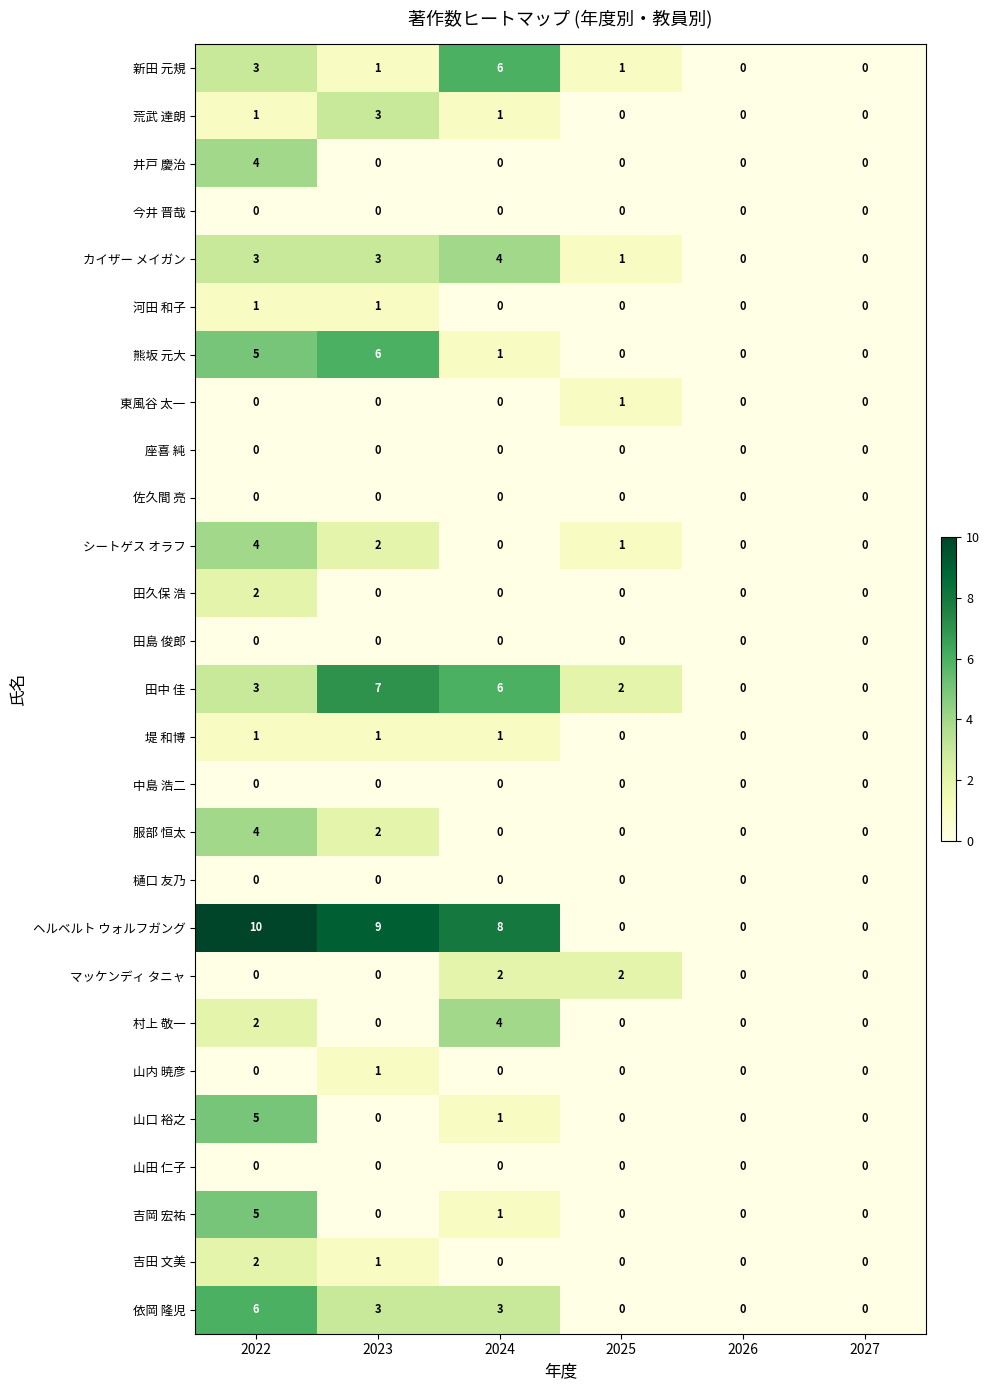

Which series has the widest spread of values?

ヘルベルト ウォルフガング